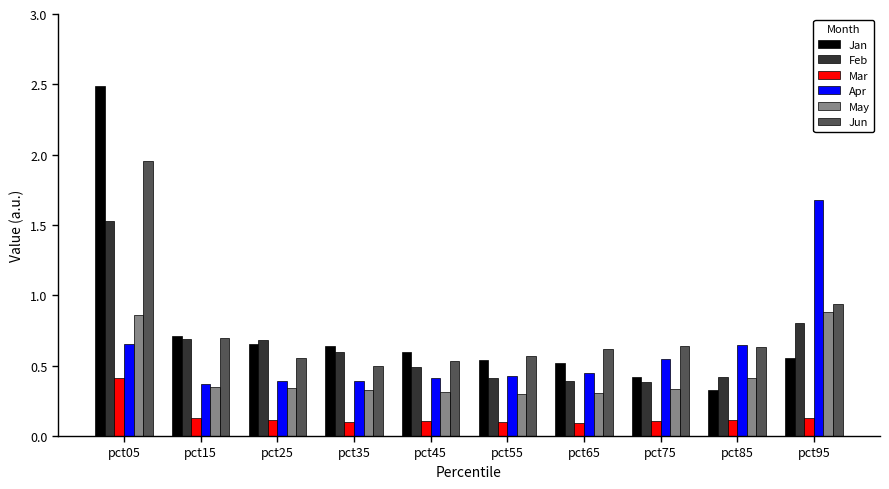

How many bars are there in each group?

6